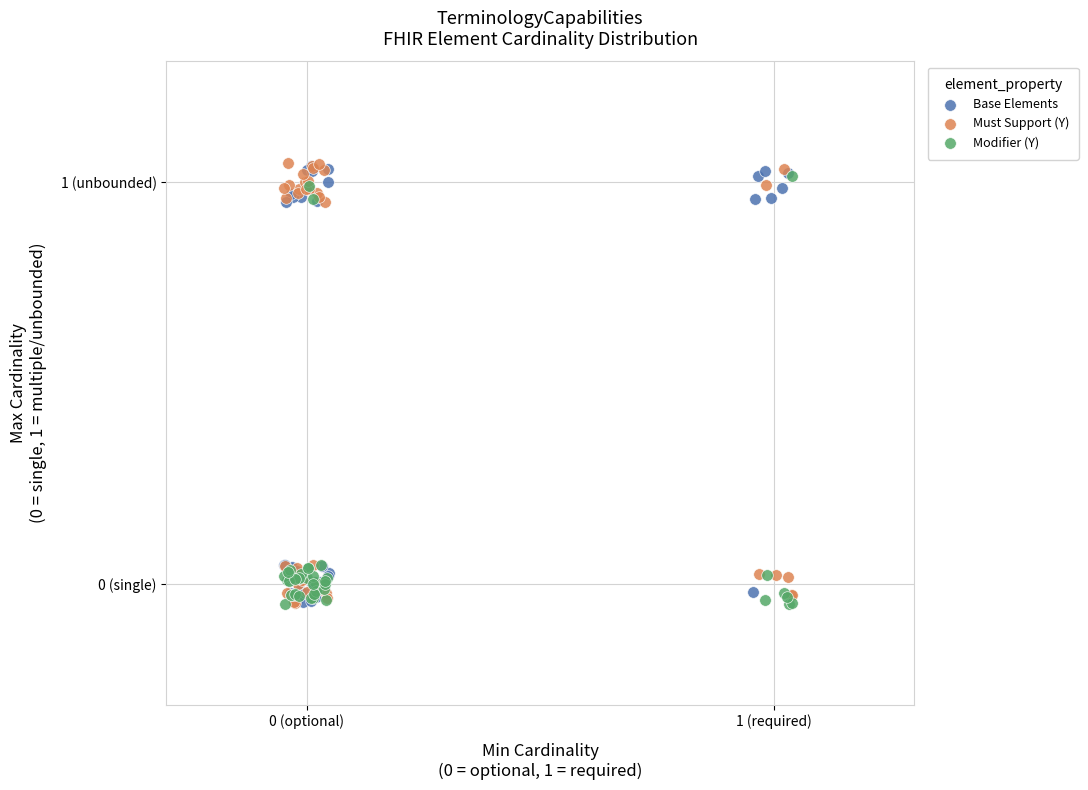

What are all the series names shown in the legend?

Base Elements, Must Support (Y), Modifier (Y)